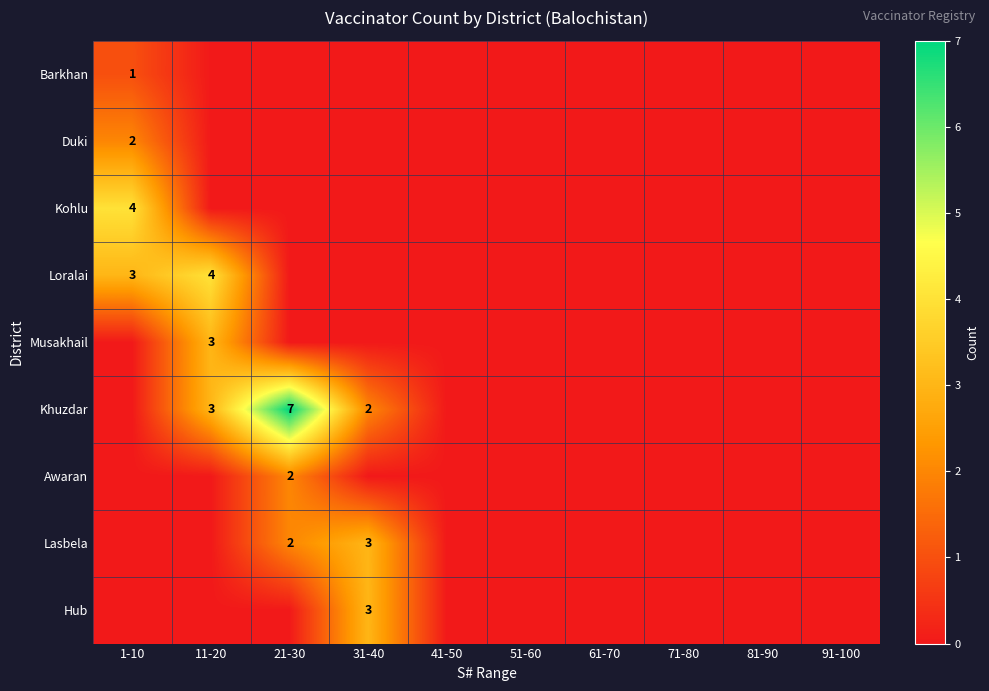

What is the difference between the second highest and second lowest values in the Khuzdar series?

3